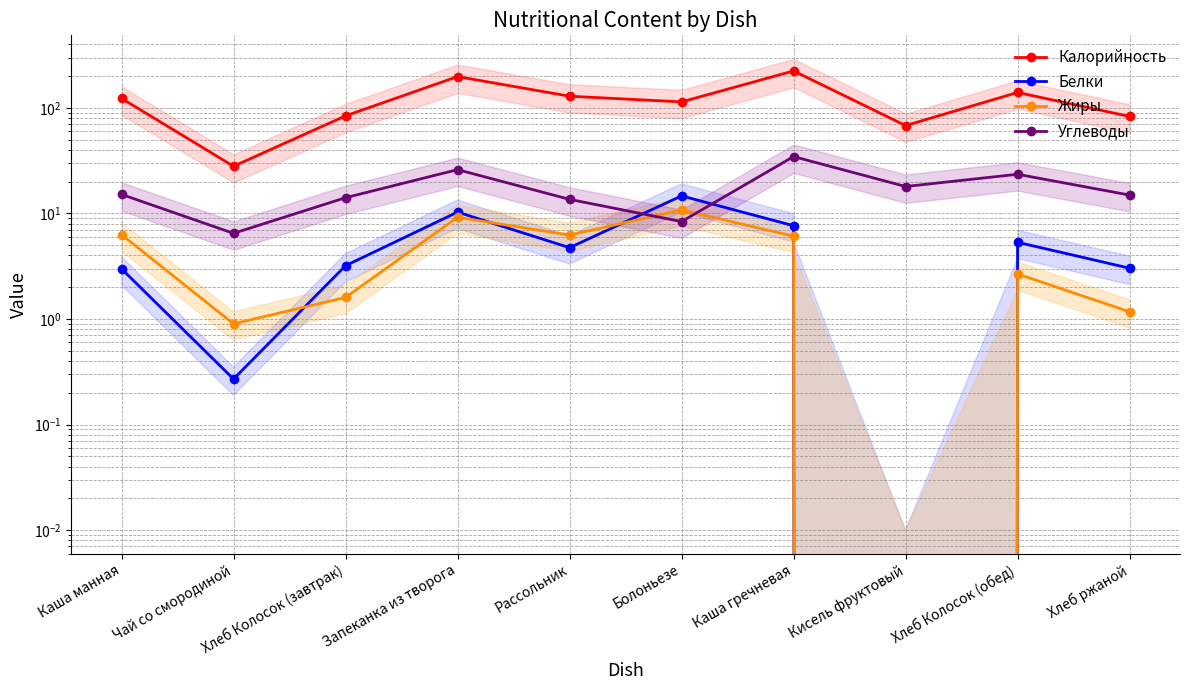

At which category is the sum across all series the highest?

Каша гречневая